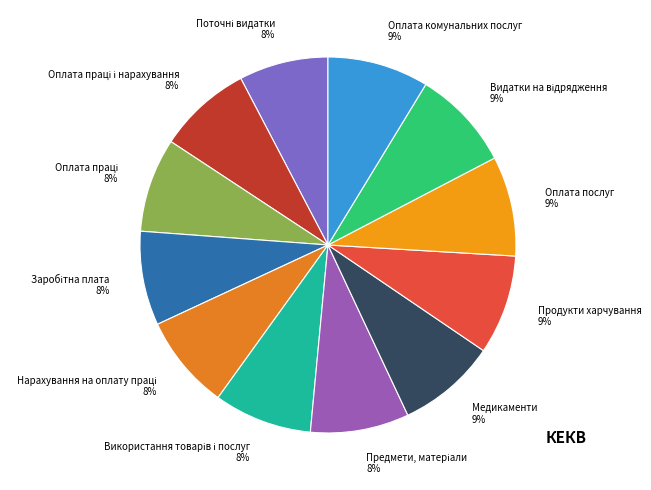

Is there a majority slice in this chart?

No